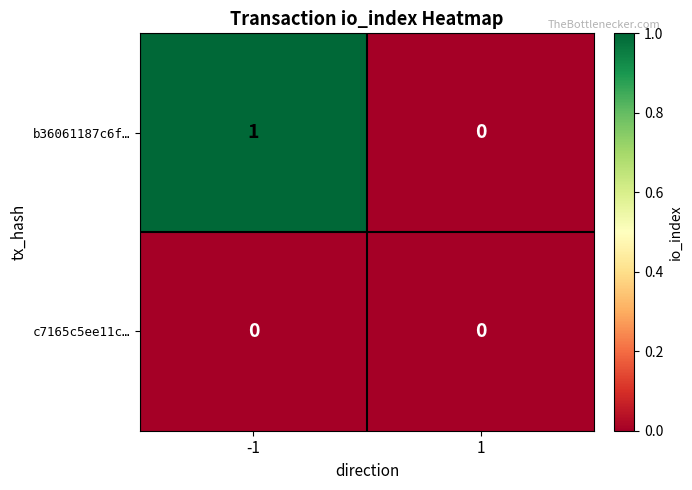

The value of b36061187c6f… at -1 is 1. True or false?

True